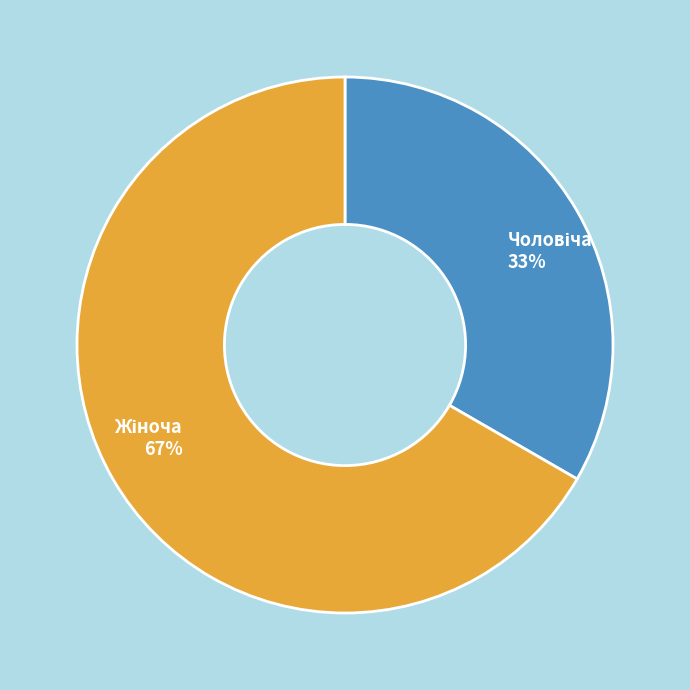

Count the number of slices in the pie.

2